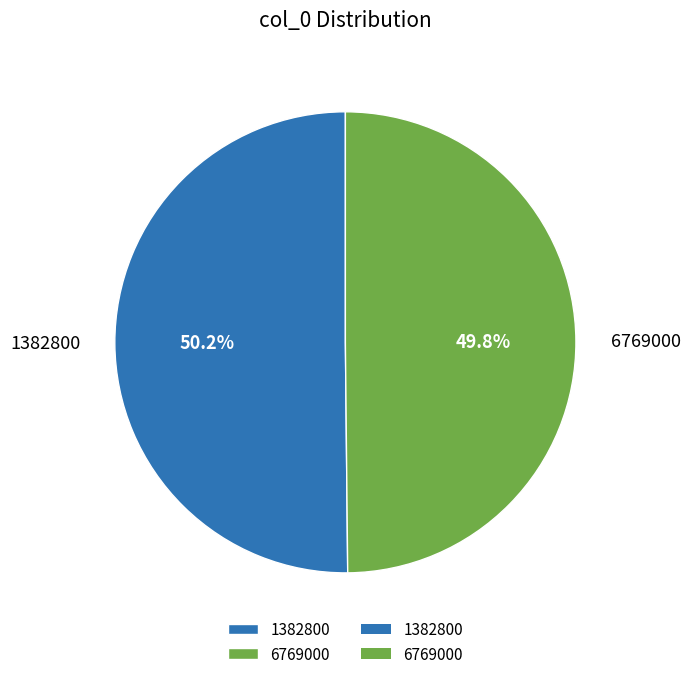

How many segments does this pie chart have?

2